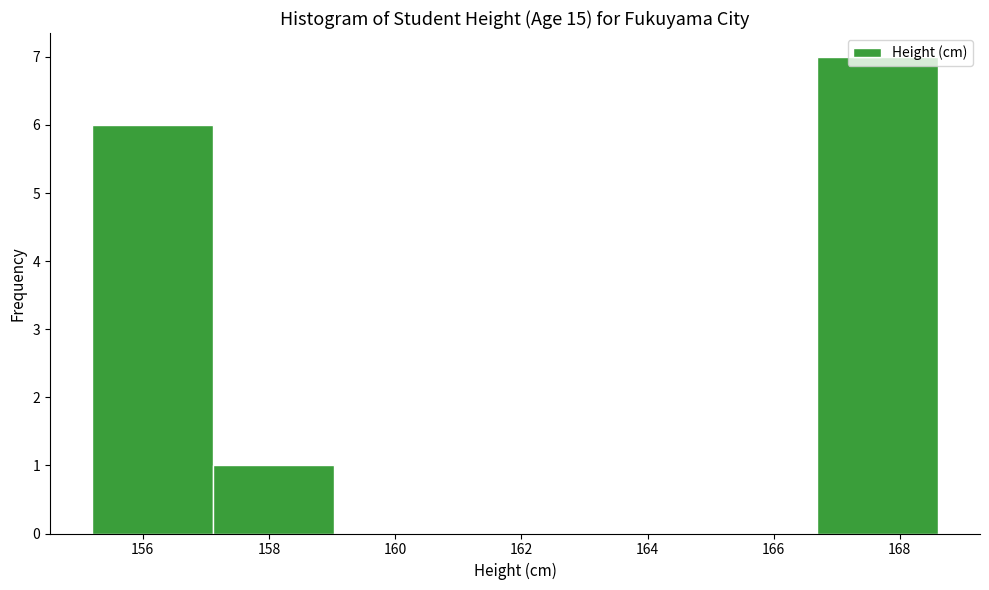

Reading left to right, transcribe this chart: for each bar, give the range it covers on the x-axis and its height. Neither the bar edges nor the heights are printed on the chart, so give them approximately, as read against the axes.

155.2 to 157.2: 6
157.2 to 159.0: 1
159.0 to 161.0: 0
161.0 to 162.8: 0
162.8 to 164.8: 0
164.8 to 166.6: 0
166.6 to 168.6: 7